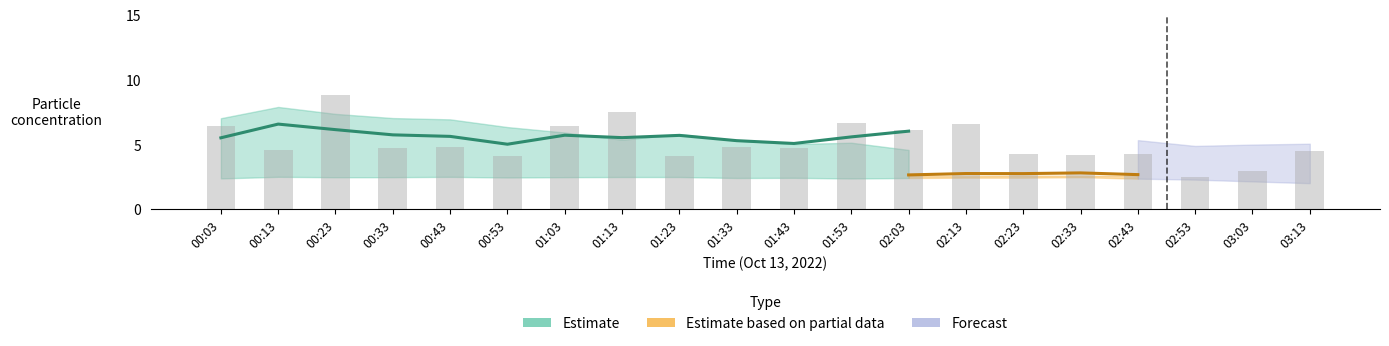

Does the chart contain any negative values?

No